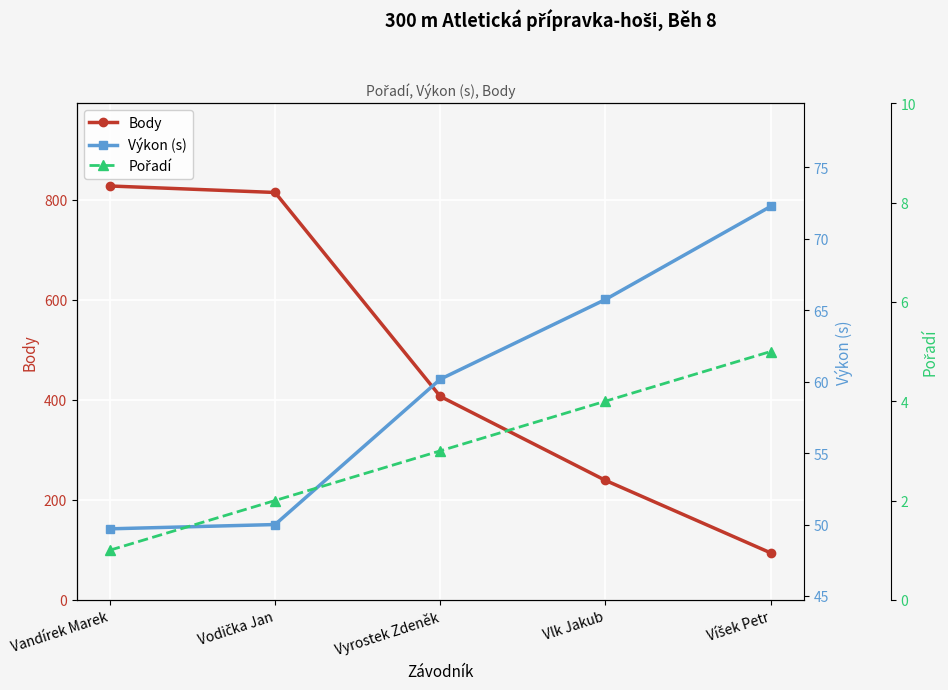

True or false: Body has a value of 94.0 at Víšek Petr.

True